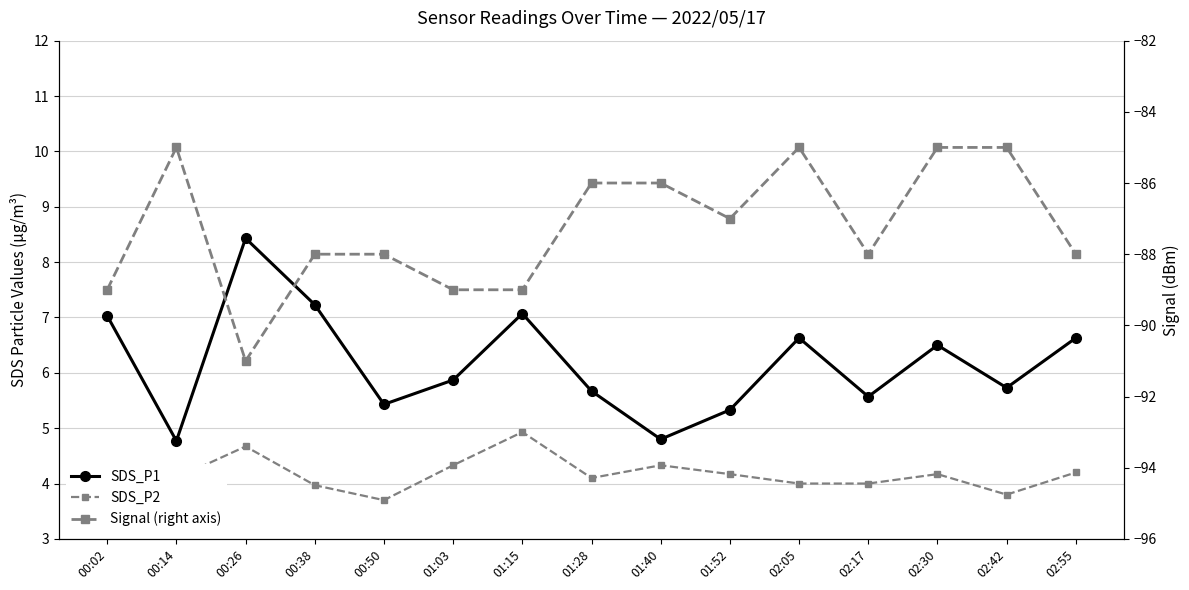

How many values in the SDS_P1 series exceed 5?

13